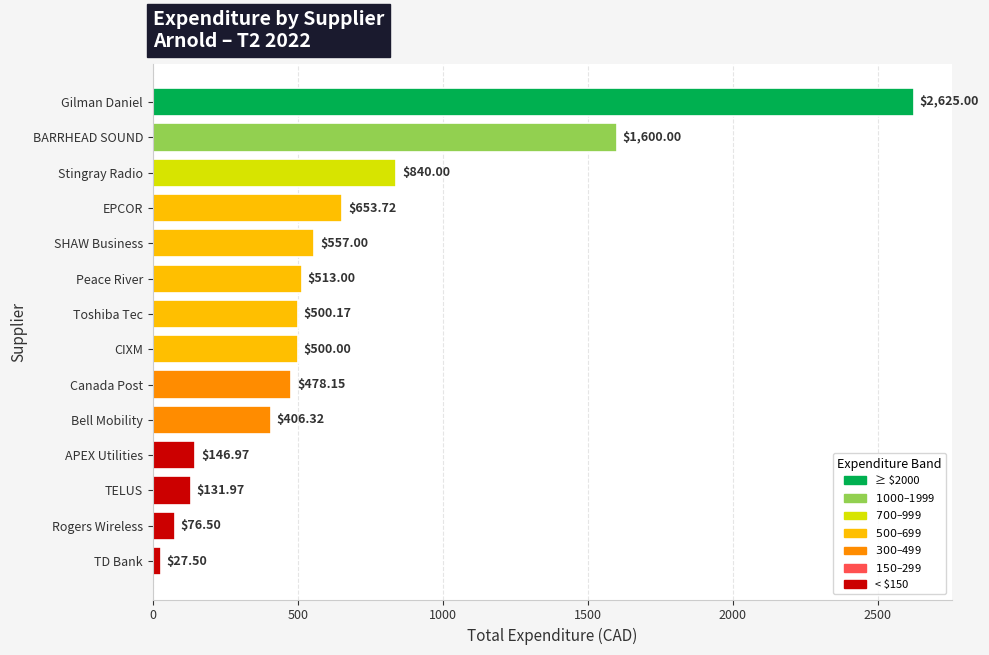

What is the difference between the maximum and minimum values?

2597.5